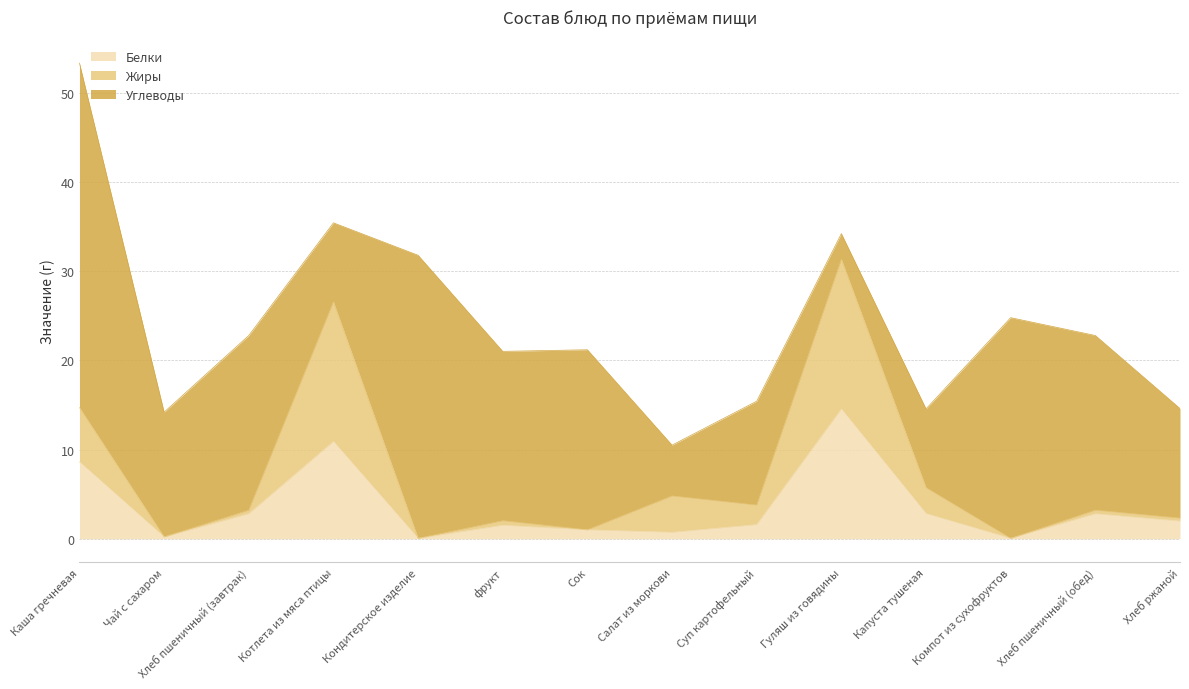

The Белки series shows 8.6 at Каша гречневая. True or false?

True